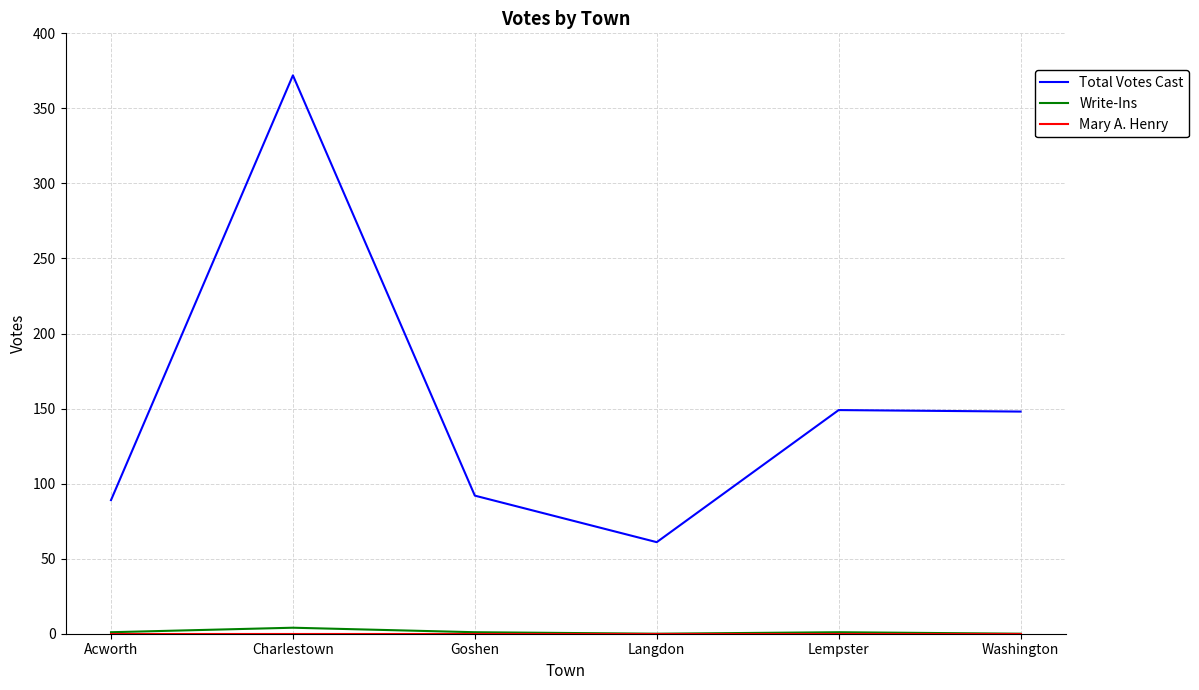

Between Charlestown and Langdon, which series saw the biggest shift?

Total Votes Cast